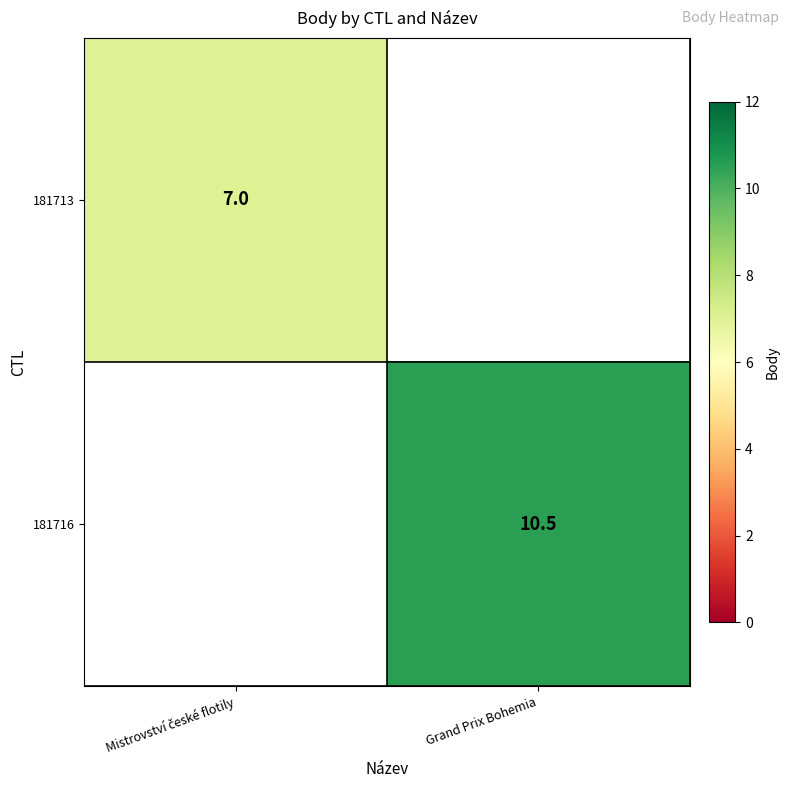

Is it true that 181716 equals 10.5 at Grand Prix Bohemia?

True